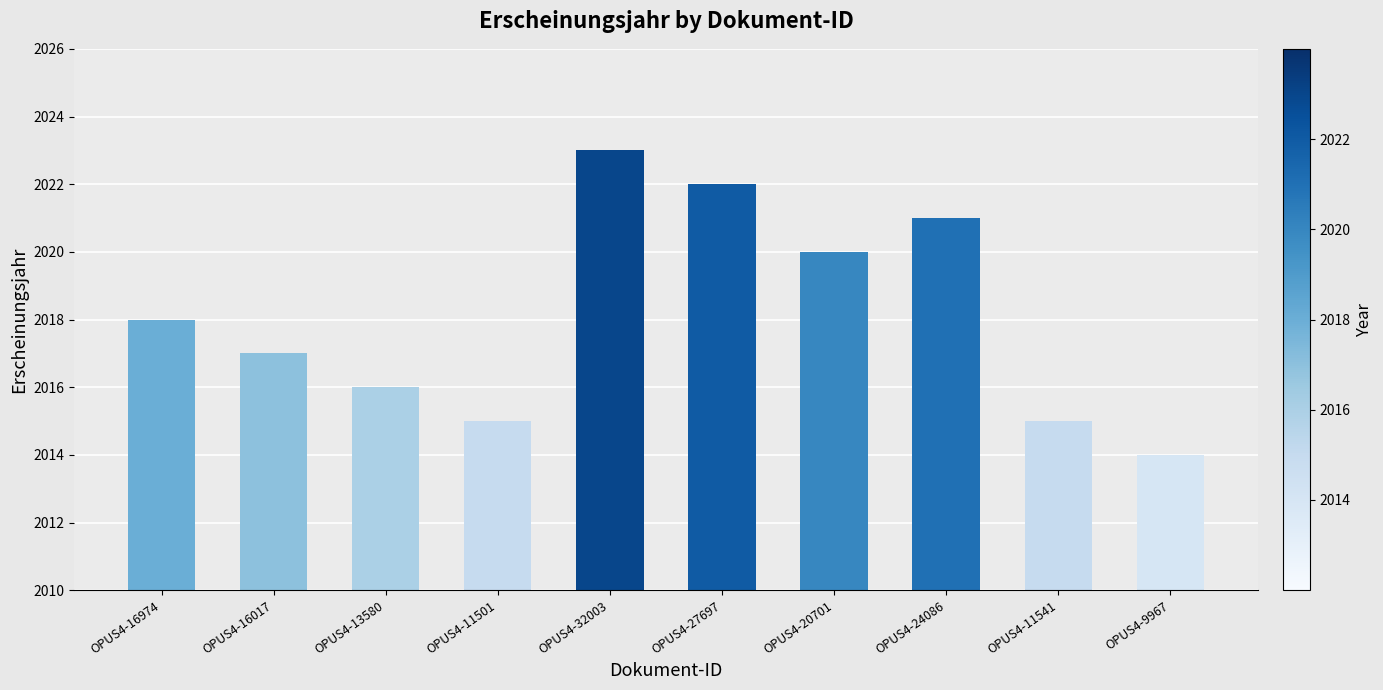

What is the label of the 4th bar from the right?

OPUS4-20701